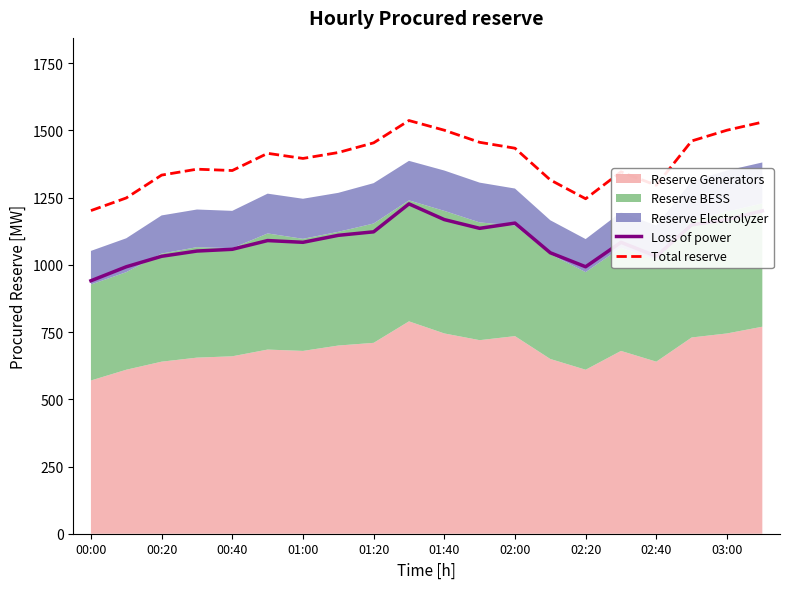

Which series has the largest total across all categories?

Total reserve